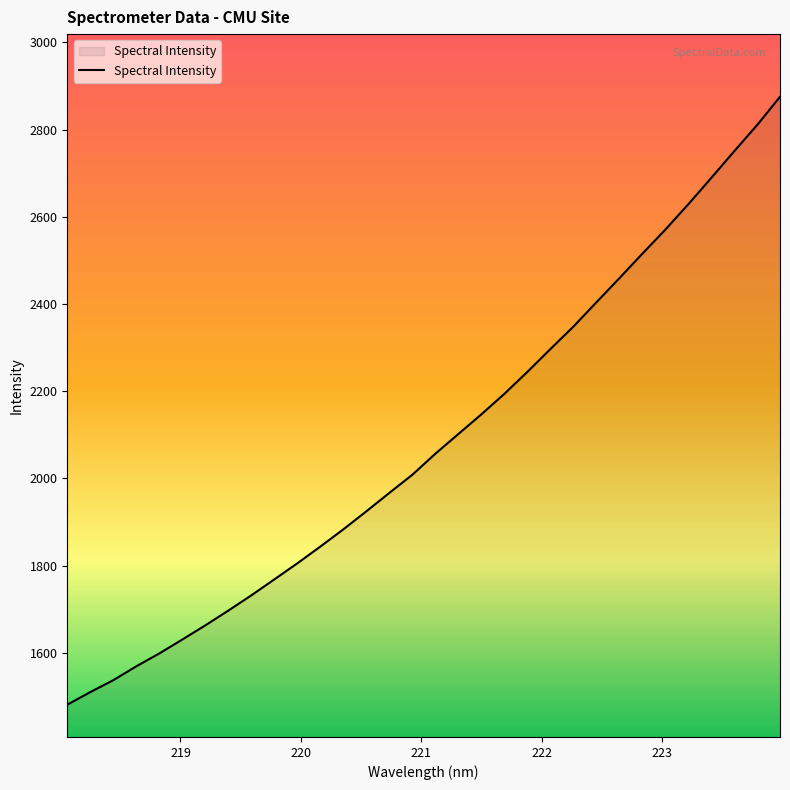

What is the difference between the maximum and minimum values?

1394.1